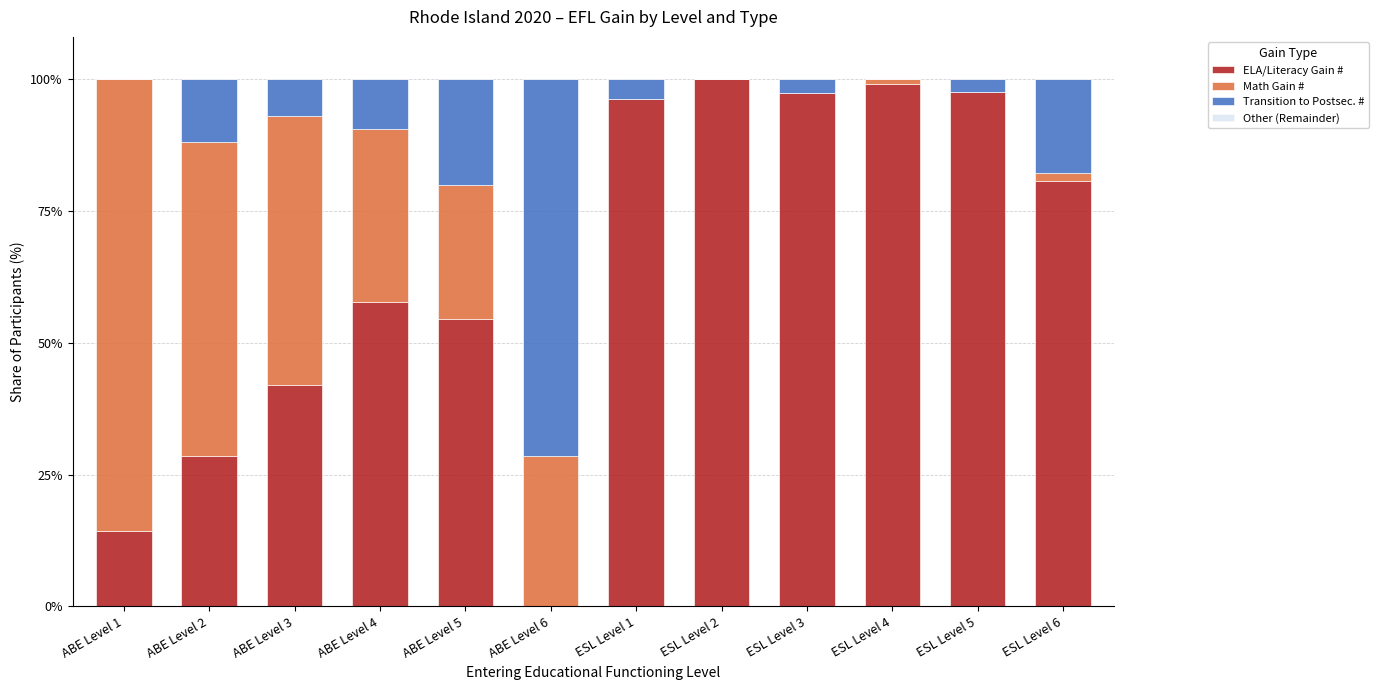

What is the total value across all series at ABE Level 3?

100.0